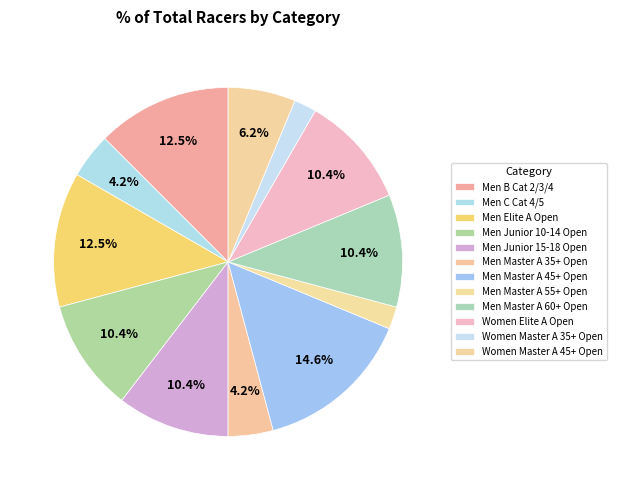

What is the ratio of the value at Men Master A 45+ Open to the value at Men Master A 55+ Open?

7.0